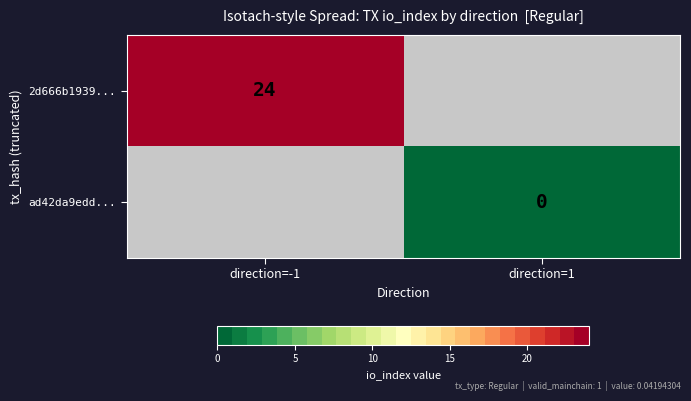

Is the value of 2d666b1939... at direction=-1 greater than the value of ad42da9edd... at direction=1?

Yes